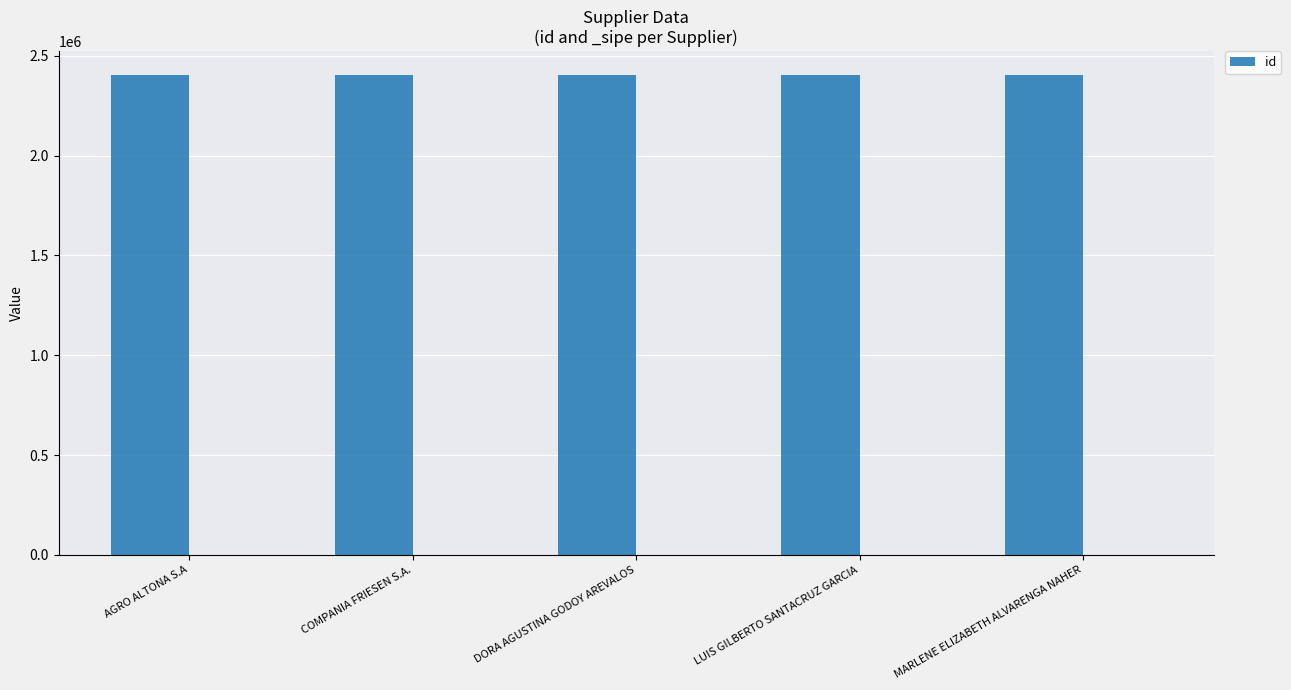

What is the ratio of the value at MARLENE ELIZABETH ALVARENGA NAHER to the value at COMPANIA FRIESEN S.A.?

1.0